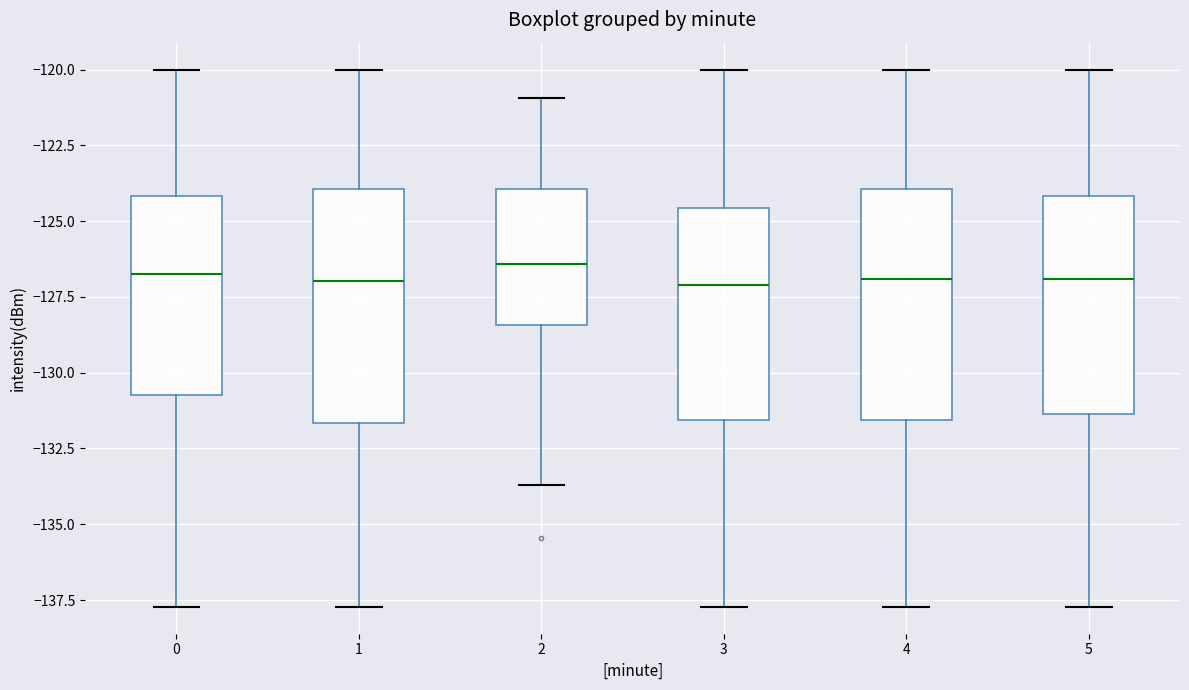

Where is the lower edge of the box at x = 2 on the y-axis? The values are not printed on the chart, so give them approximately, as read against the axis.

-128.5